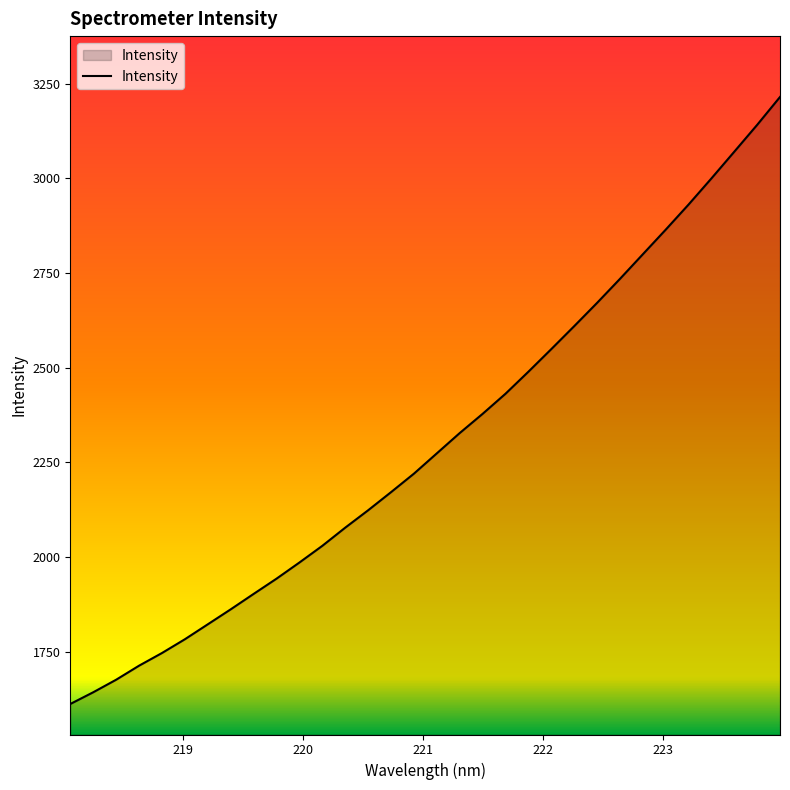

What is the greatest value displayed?

3215.1